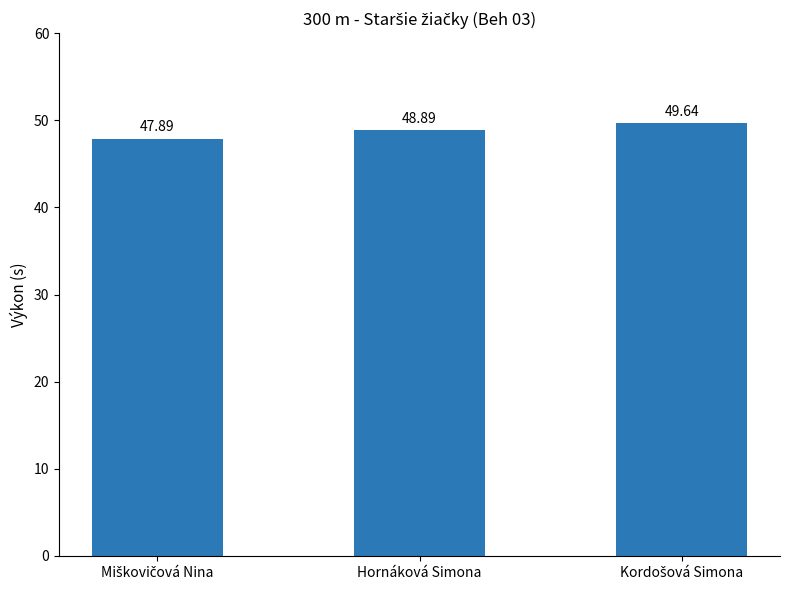

What is the average value?

48.8